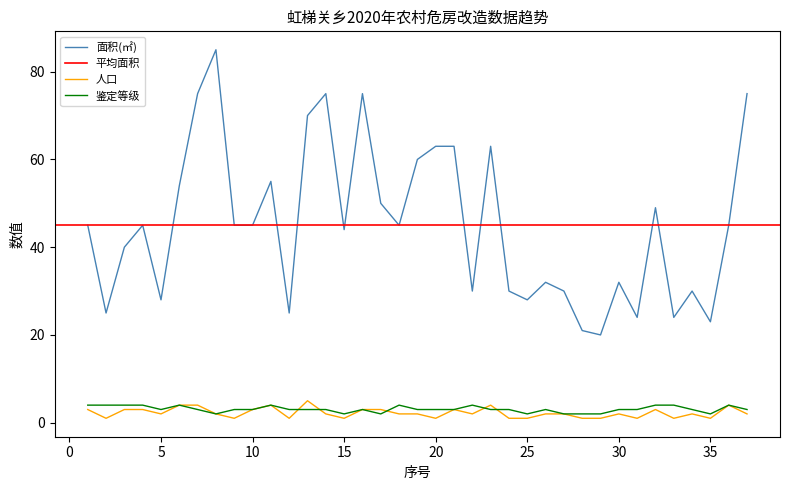

Where is the first local minimum for 人口?

2